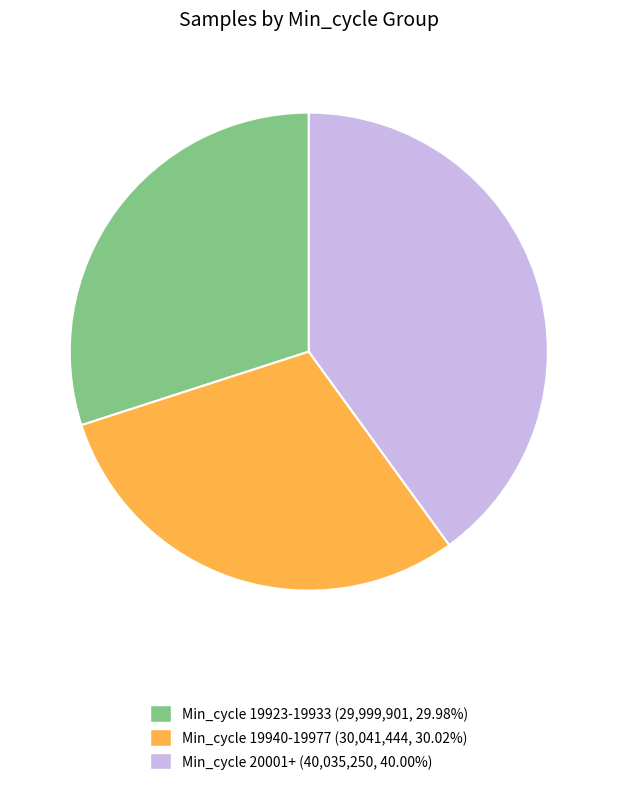

Does any single category account for the majority?

No